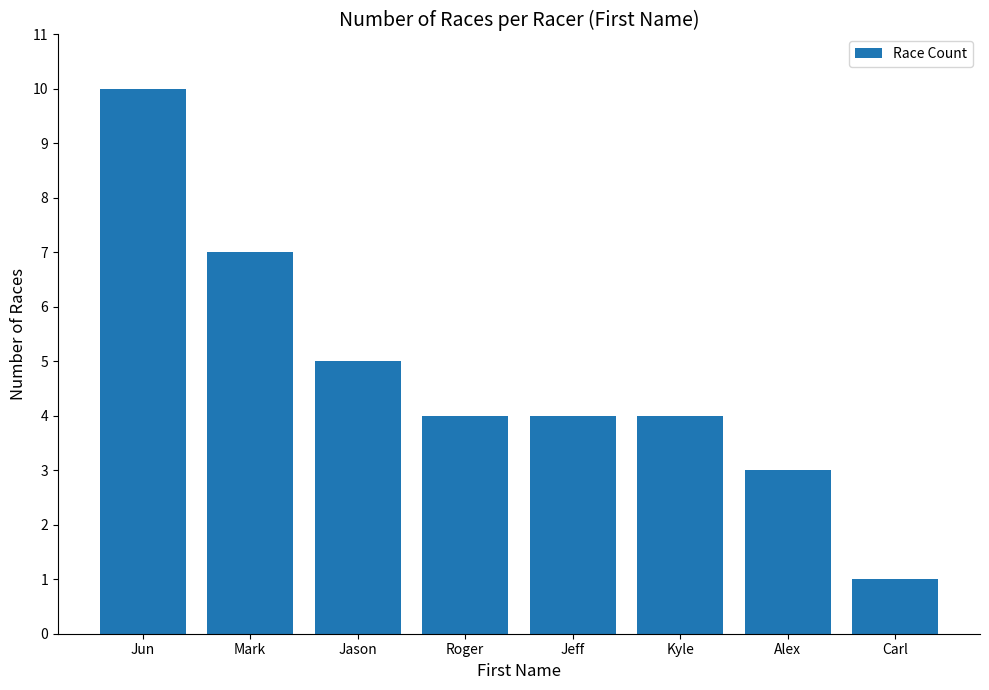

Where does the data first go above 4?

Jun